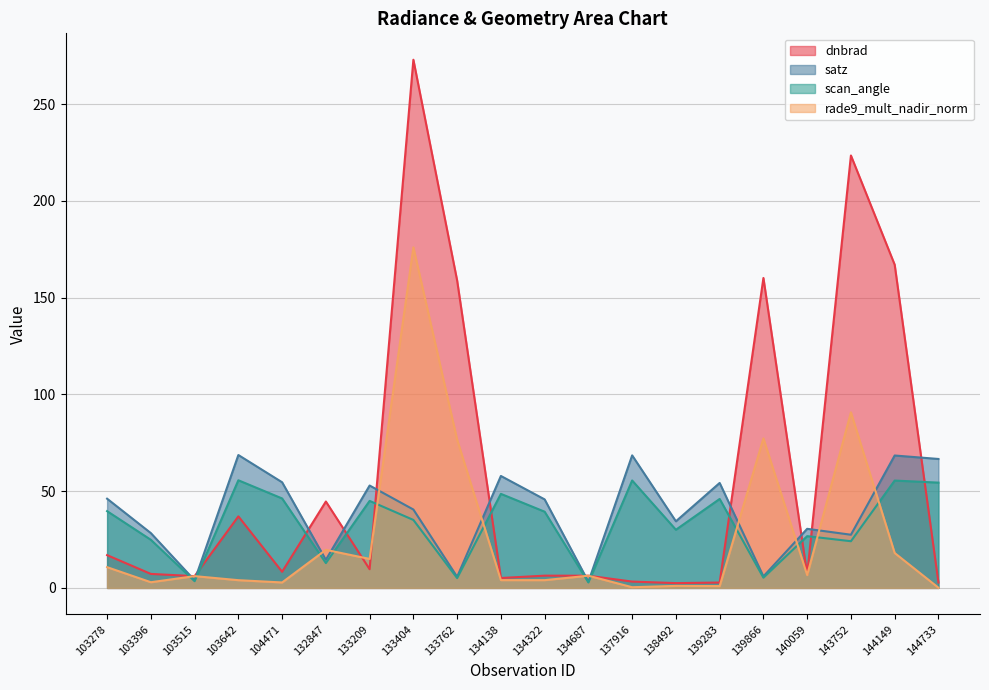

How many lines are shown in the chart?

4